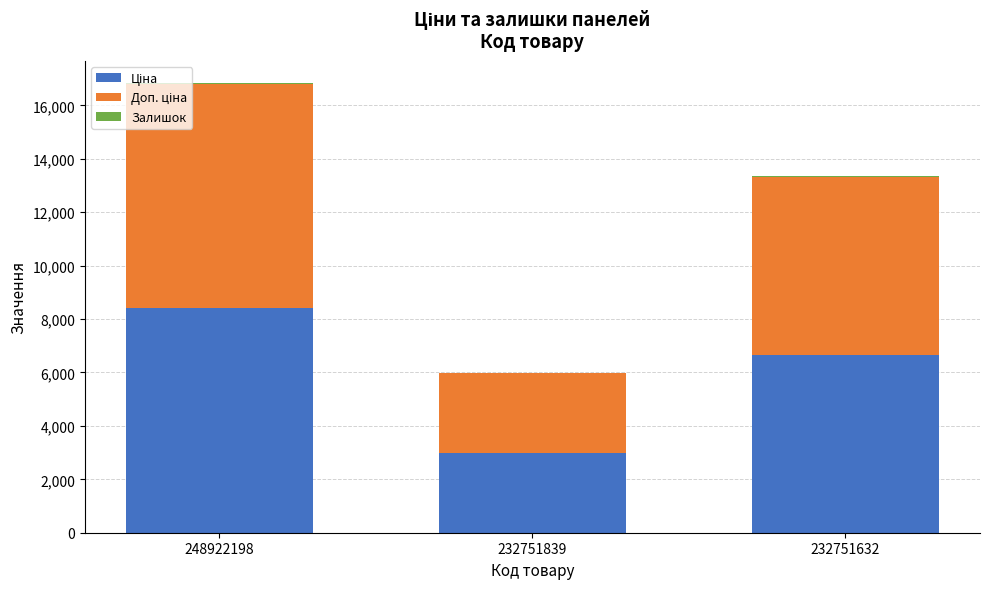

At which category is the sum across all series the highest?

248922198